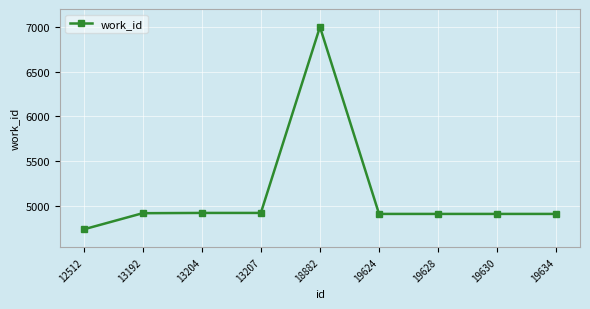

What is the approximate value at 13207, to the nearest 10?

4920